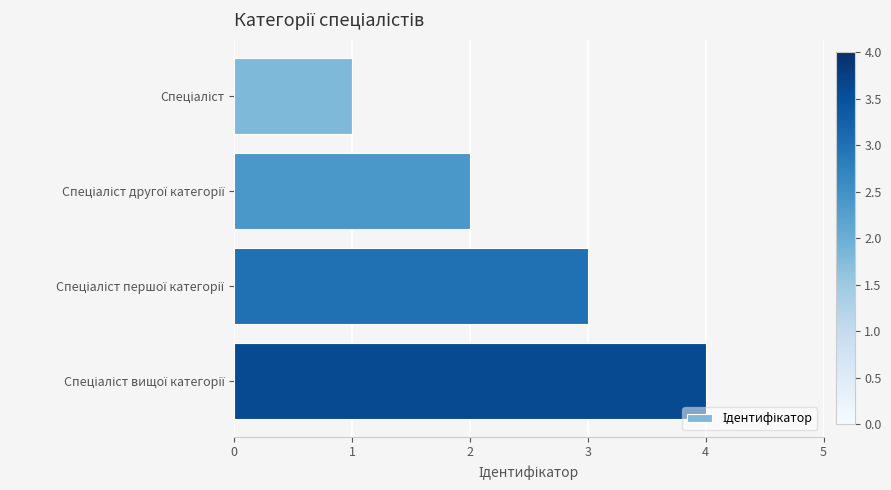

Does the chart contain any negative values?

No